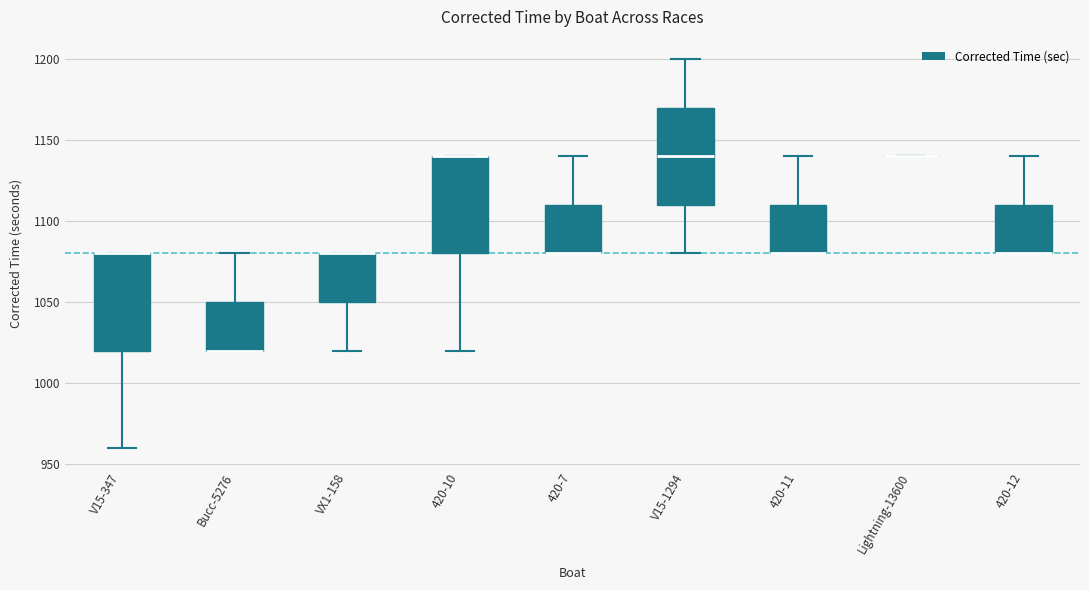

Reading left to right, read every box against the y-axis: the position of its median line, the range the box covers, and the ends of its whiskers. The values are not printed on the chart, so give them approximately, as read against the axis.

V15-347: median 1080 (drawn on the box's upper edge), box 1020 to 1080, whiskers 960 to 1080
Bucc-5276: median 1020 (drawn on the box's lower edge), box 1020 to 1050, whiskers 1020 to 1080
VX1-158: median 1080 (drawn on the box's upper edge), box 1050 to 1080, whiskers 1020 to 1080
420-10: median 1140 (drawn on the box's upper edge), box 1080 to 1140, whiskers 1020 to 1140
420-7: median 1080 (drawn on the box's lower edge), box 1080 to 1110, whiskers 1080 to 1140
V15-1294: median 1140, box 1110 to 1170, whiskers 1080 to 1200
420-11: median 1080 (drawn on the box's lower edge), box 1080 to 1110, whiskers 1080 to 1140
Lightning-13600: box collapsed to a line at 1140, whiskers 1140 to 1140
420-12: median 1080 (drawn on the box's lower edge), box 1080 to 1110, whiskers 1080 to 1140